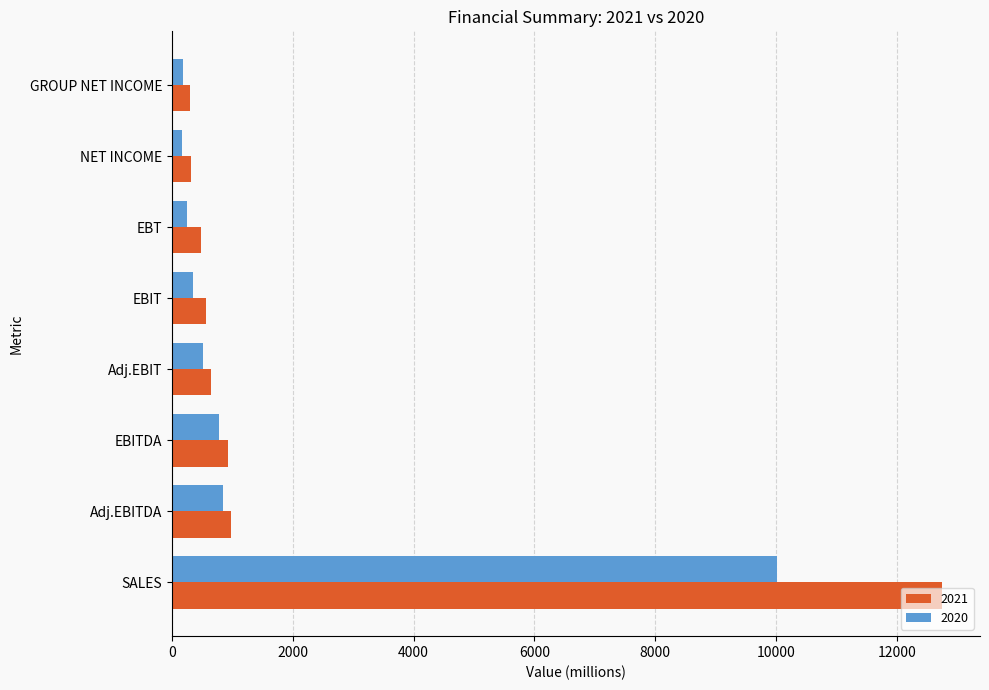

Rank the series by their average value, from highest to lowest.

2021, 2020